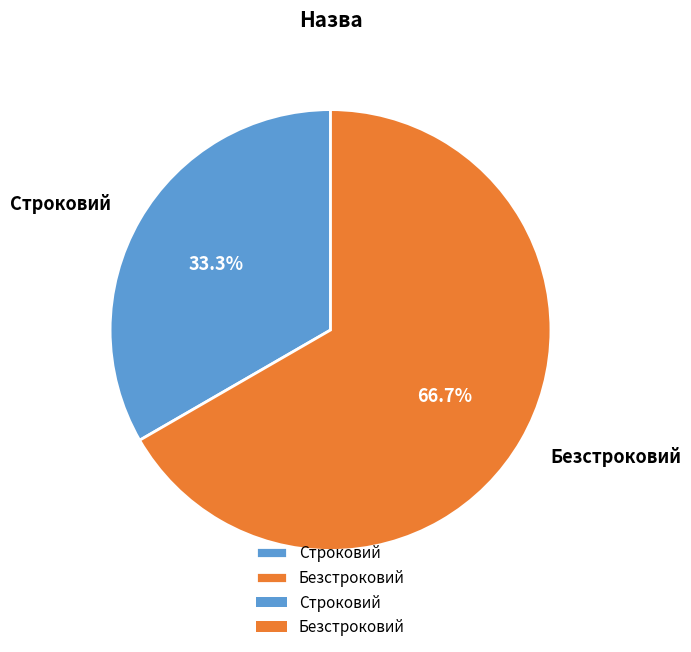

Between Безстроковий and Строковий, which is larger?

Безстроковий